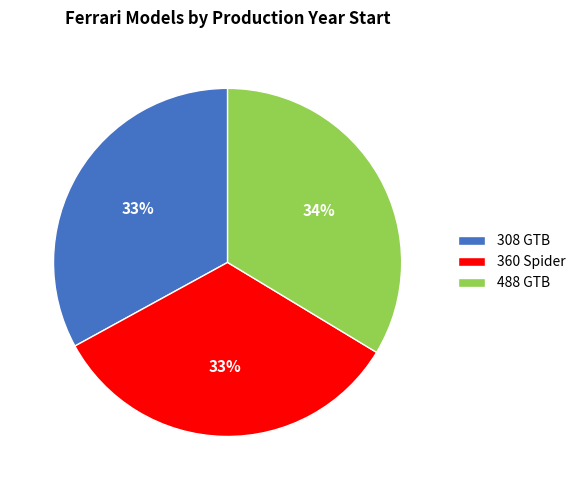

What percentage is the 488 GTB slice, to the nearest percent?

34%